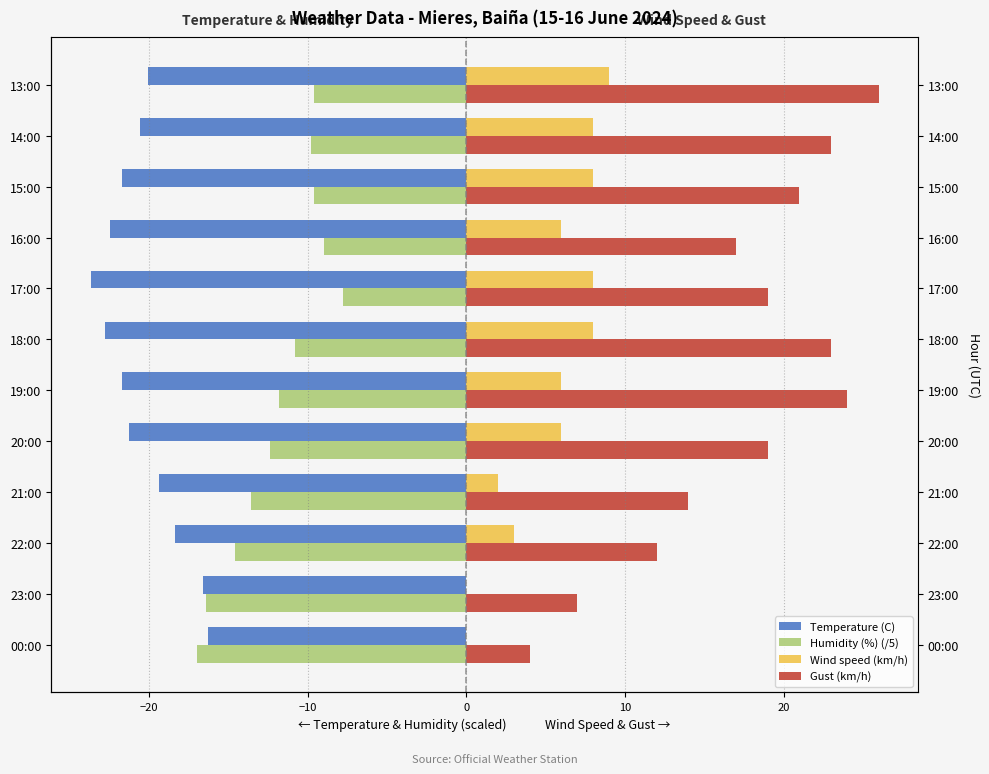

What is the difference between the Gust (km/h) values at 17:00 and 13:00?

7.0